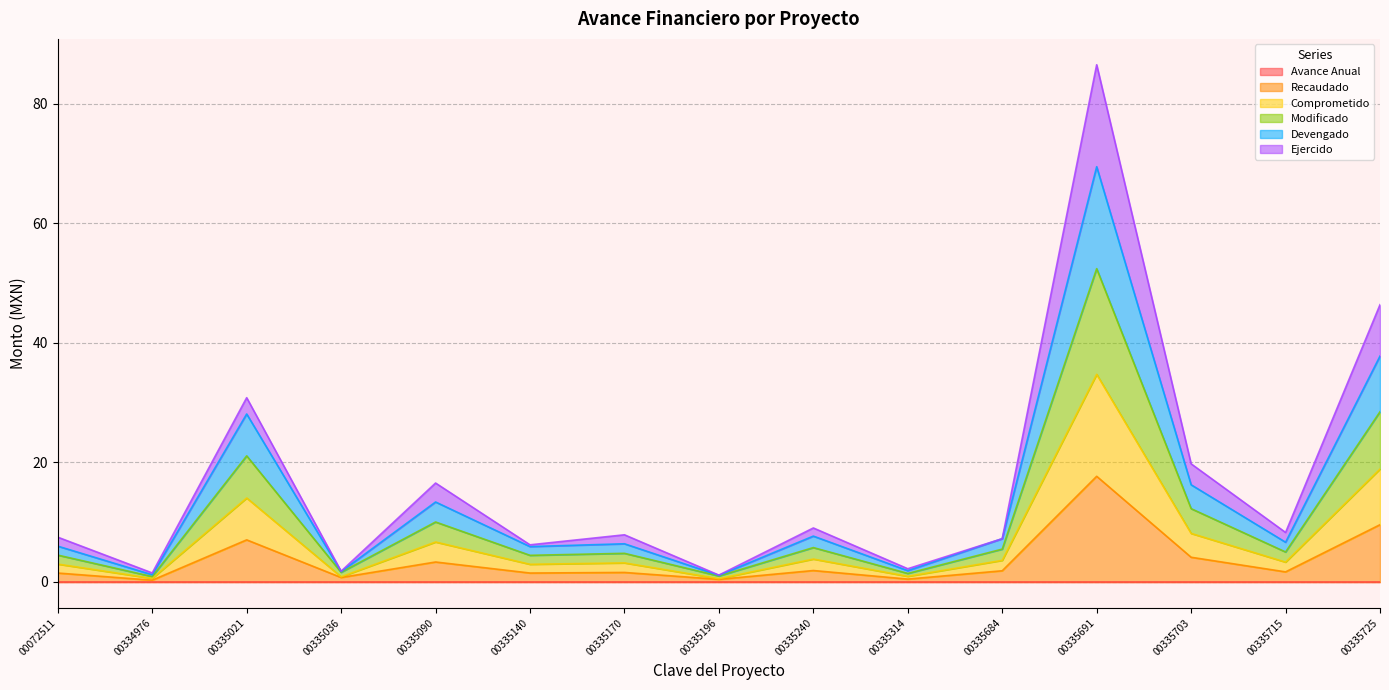

What is the difference between the maximum and second lowest values in the Recaudado series?

17.2